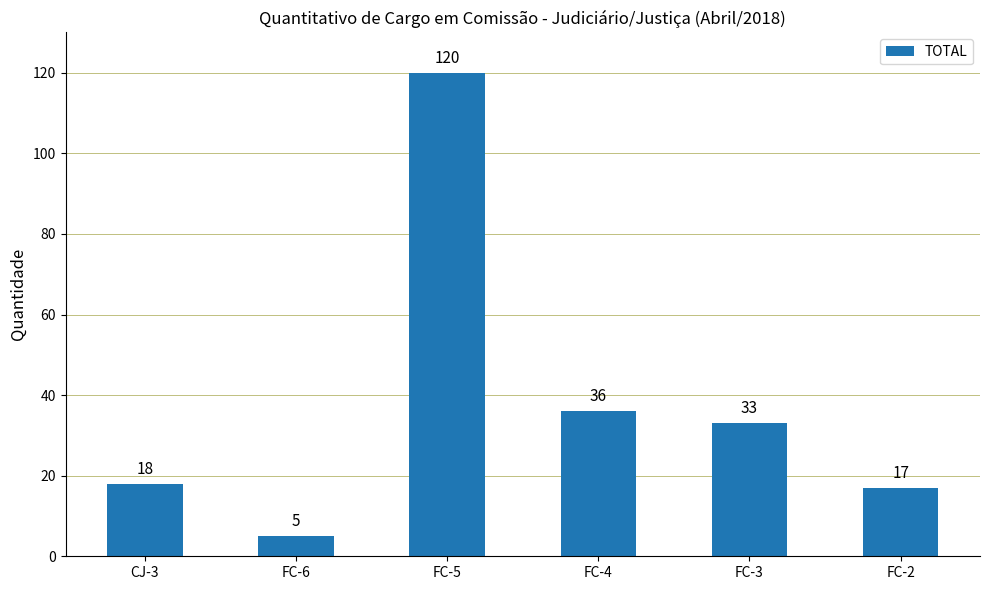

Where does the data first go above 33?

FC-5